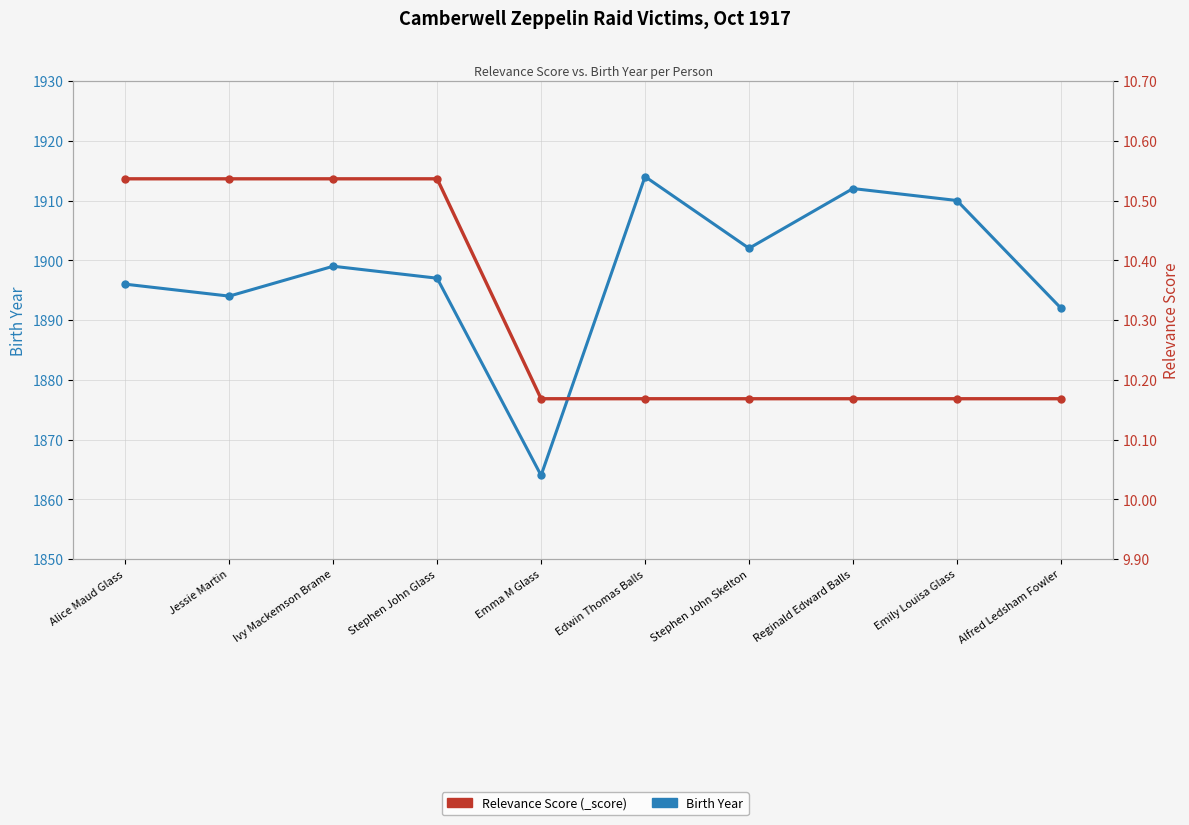

At which category does the chart reach its minimum across all series?

Emma M Glass